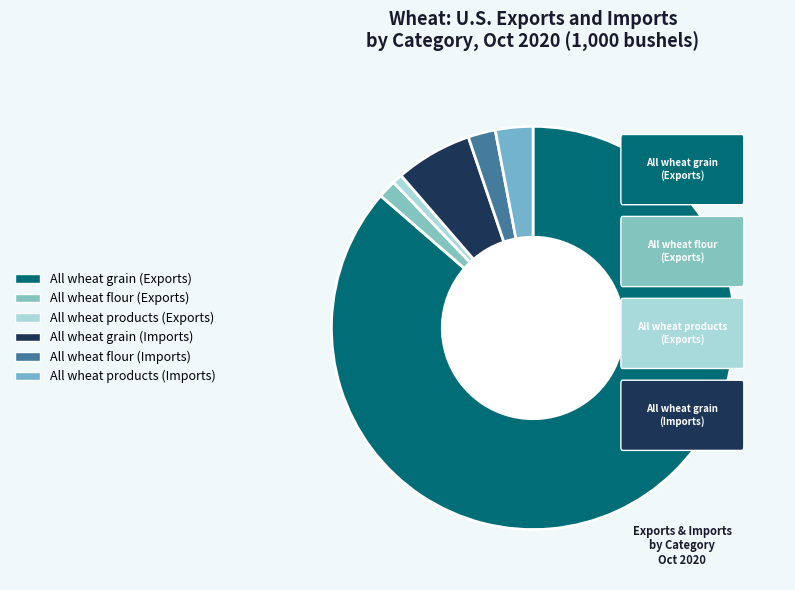

To the nearest percent, what percentage of the pie is All wheat flour (Imports)?

2%